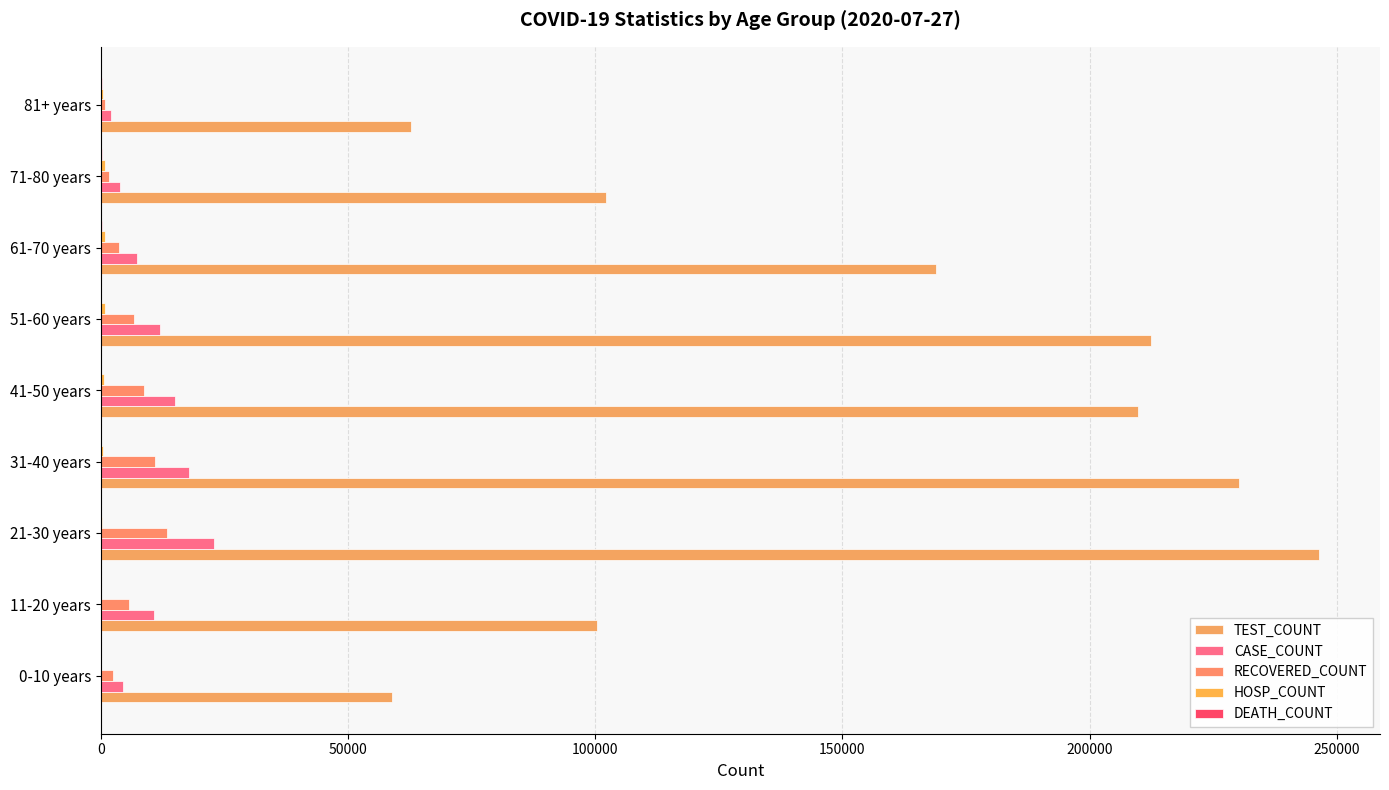

How many distinct data groups are displayed?

5